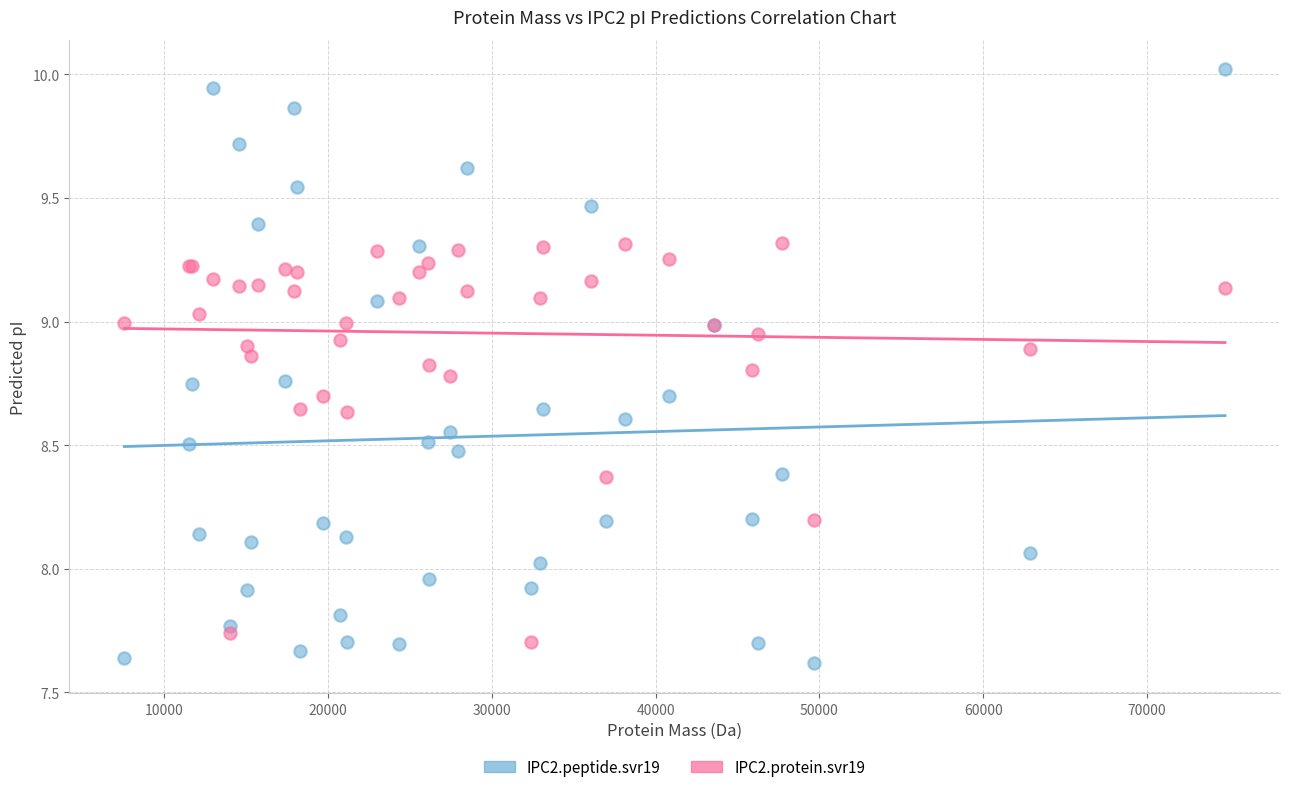

What are all the series names shown in the legend?

IPC2.peptide.svr19, IPC2.protein.svr19